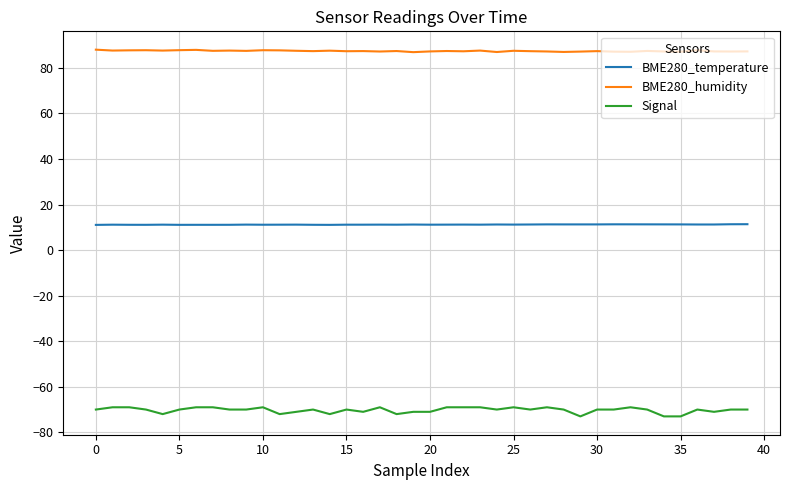

True or false: BME280_temperature and Signal cross at least once.

False